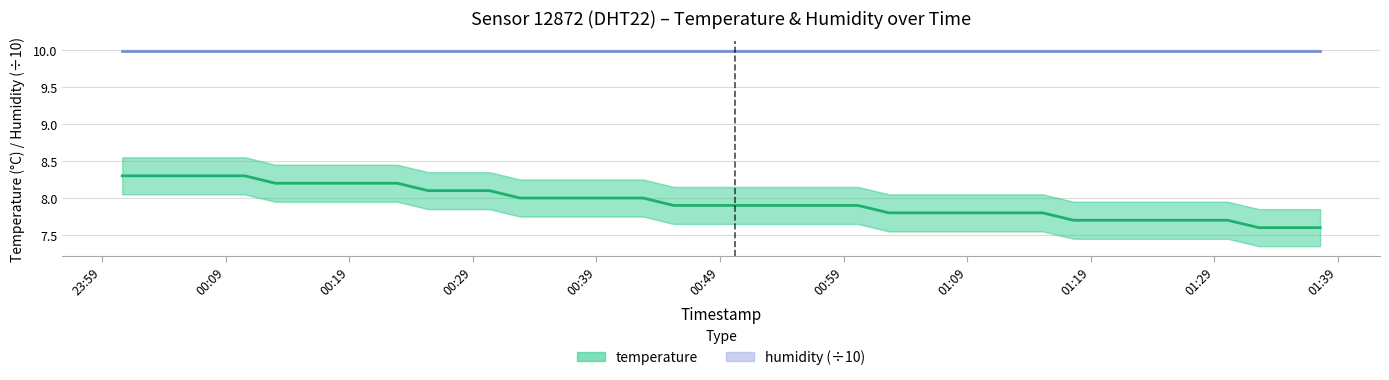

True or false: temperature and humidity (÷10) intersect in this chart.

False